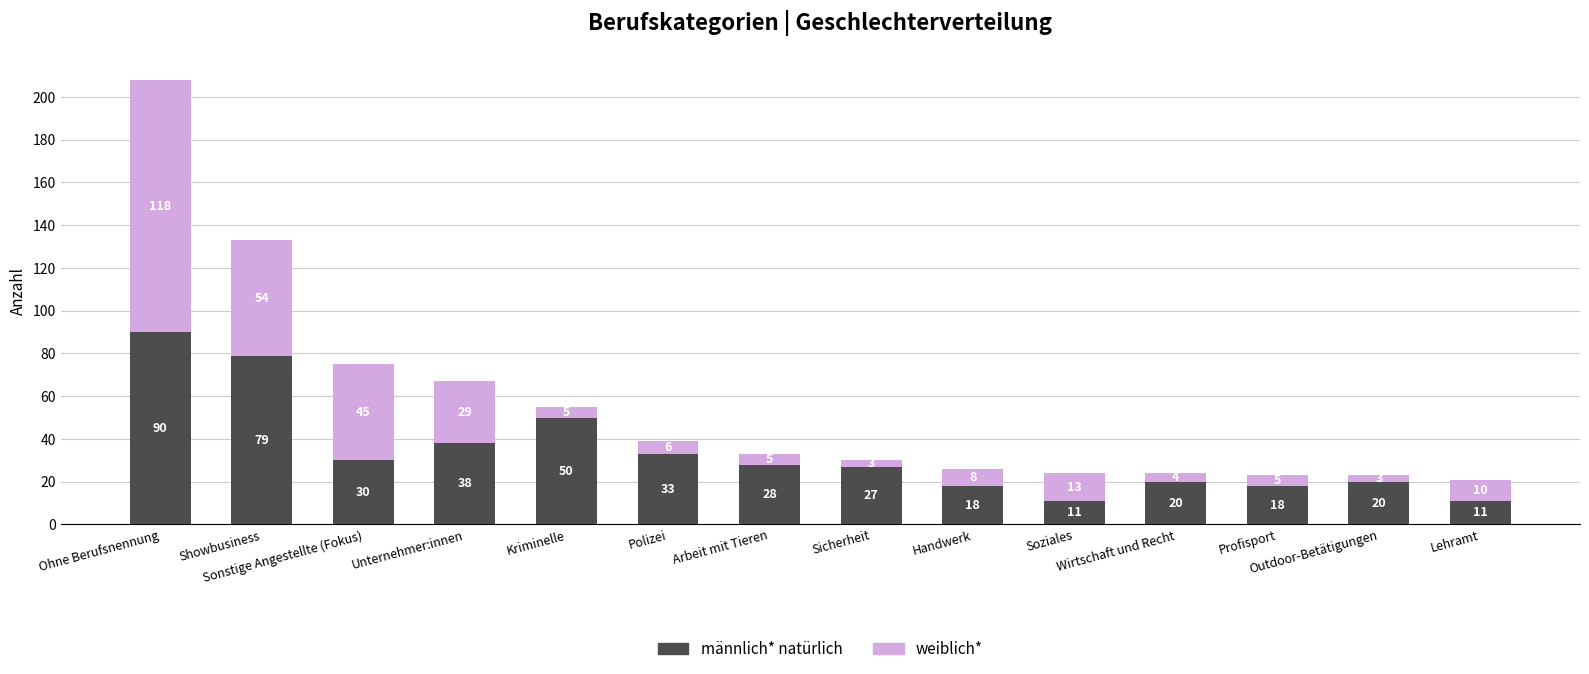

How many data points does each series have?

14